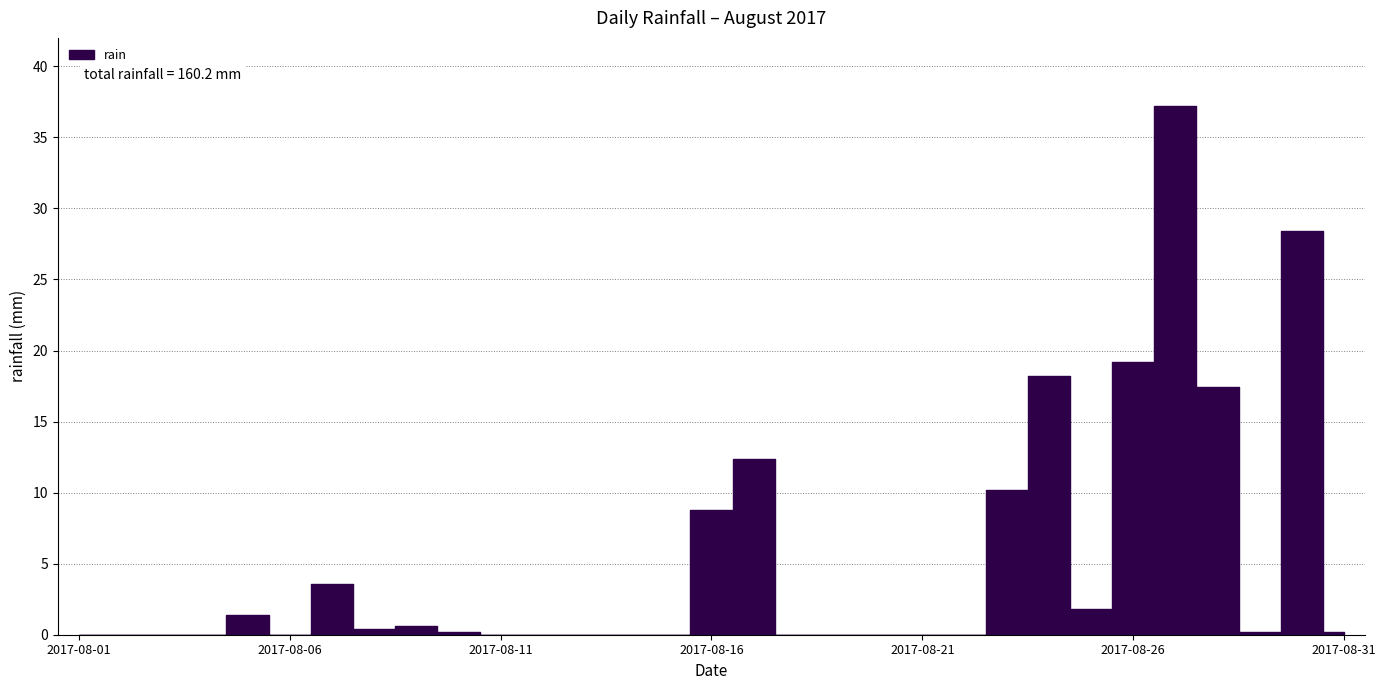

Which has a higher value, 2017-08-13 or 2017-08-12?

2017-08-13